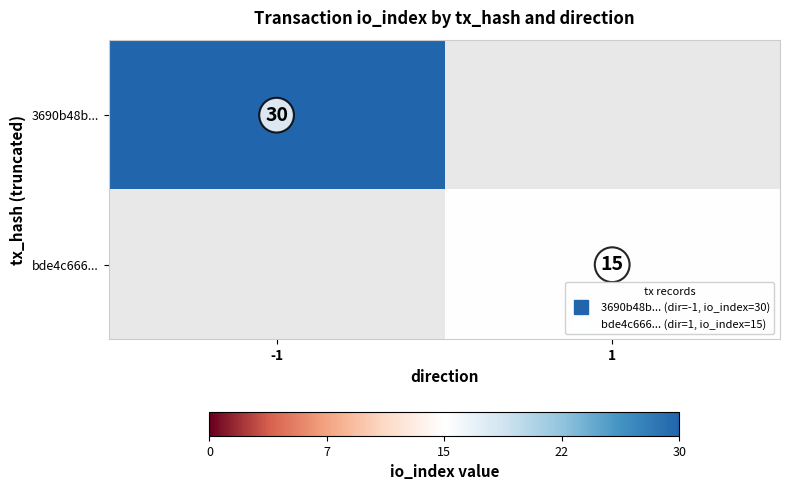

Is it true that bde4c666... equals 8.2 at 1?

False